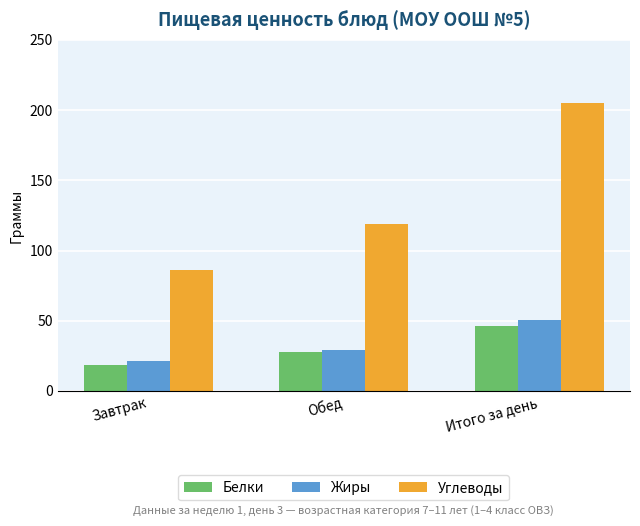

What is the label of the 1st bar from the left?

Завтрак